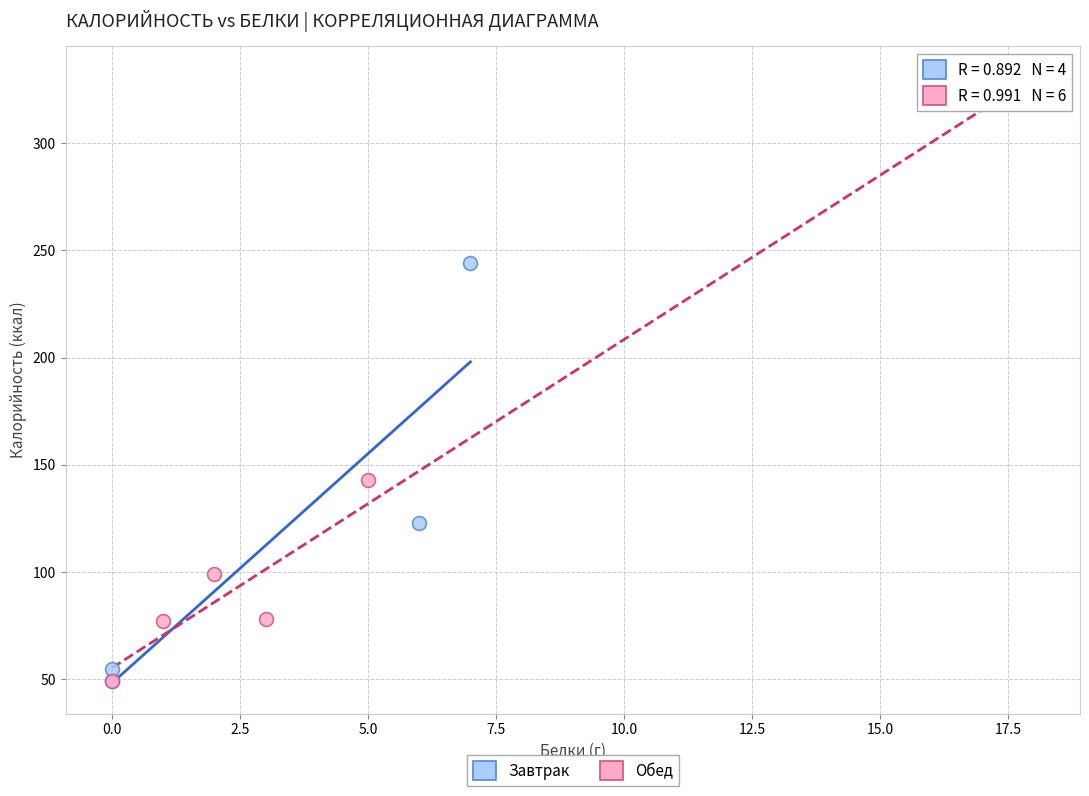

Which series has the largest Y range (max minus min)?

Обед